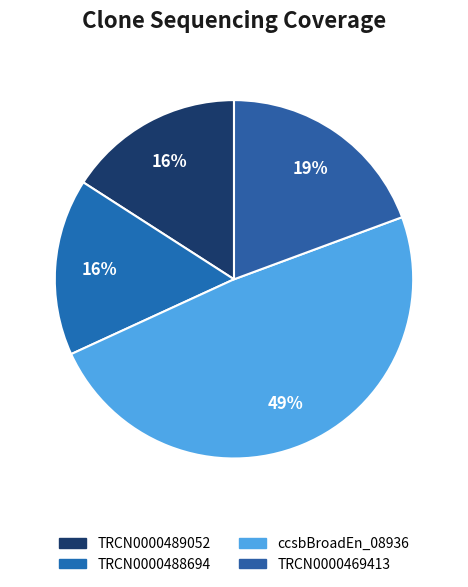

Count the number of slices in the pie.

4